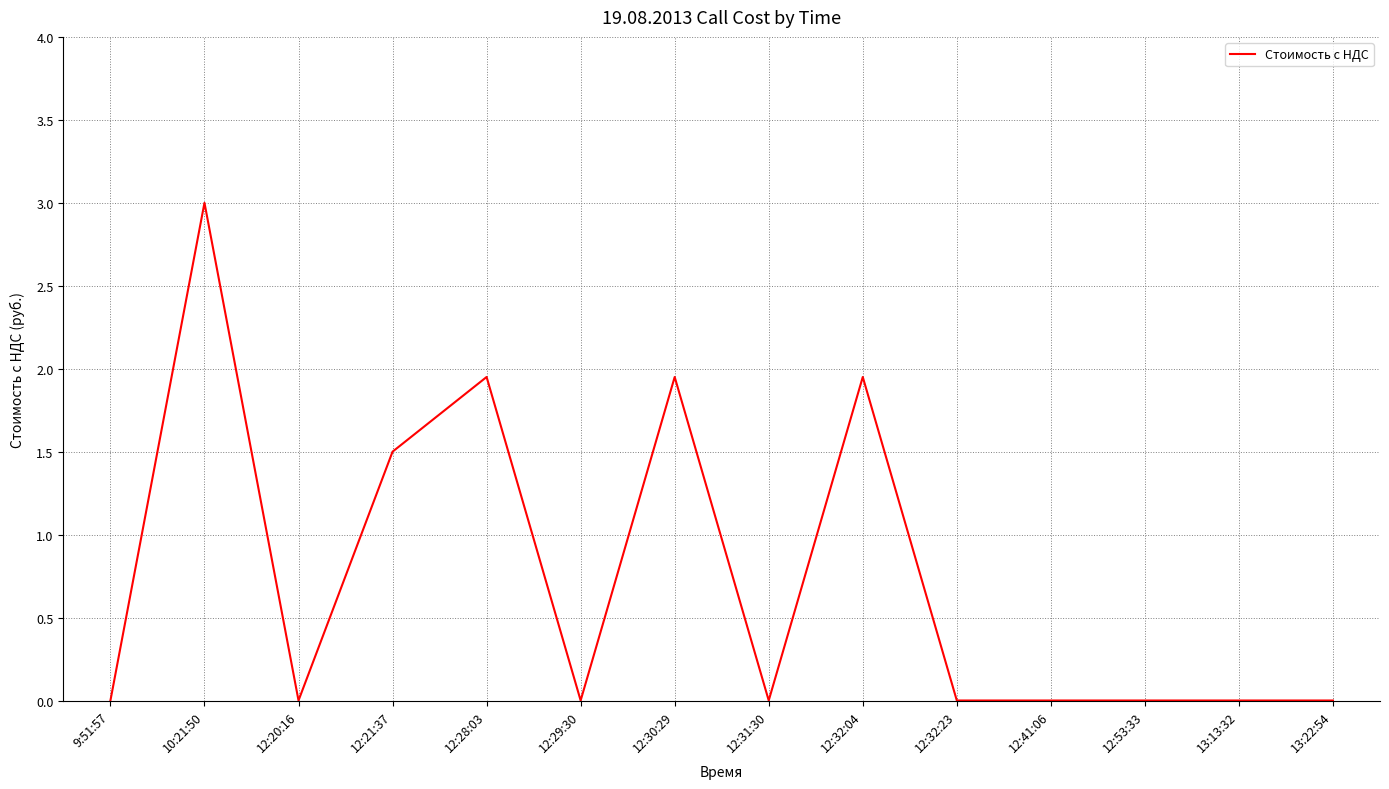

What position from the right is 12:31:30?

7